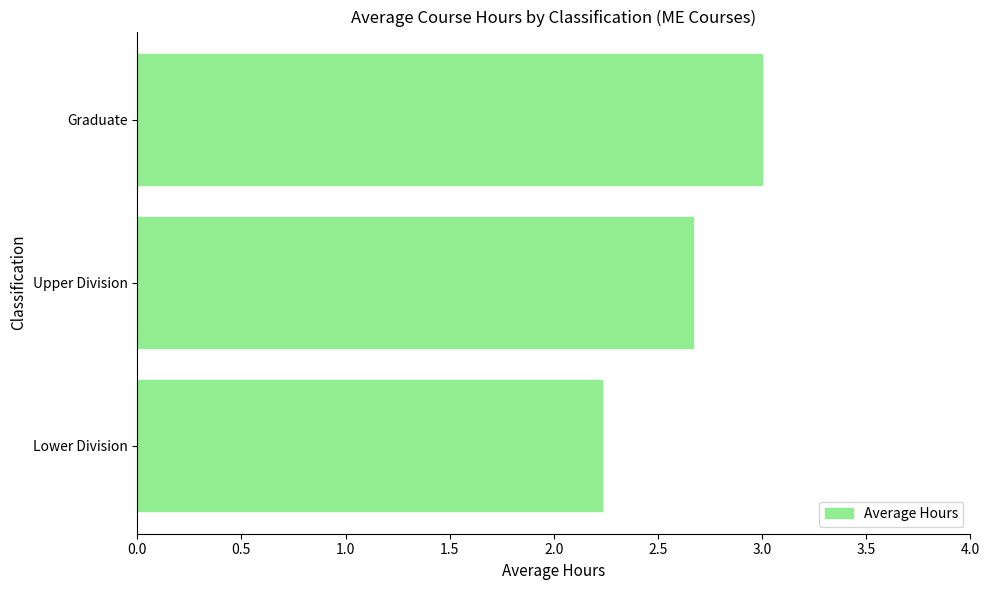

Rank the categories by value from lowest to highest.

Lower Division, Upper Division, Graduate